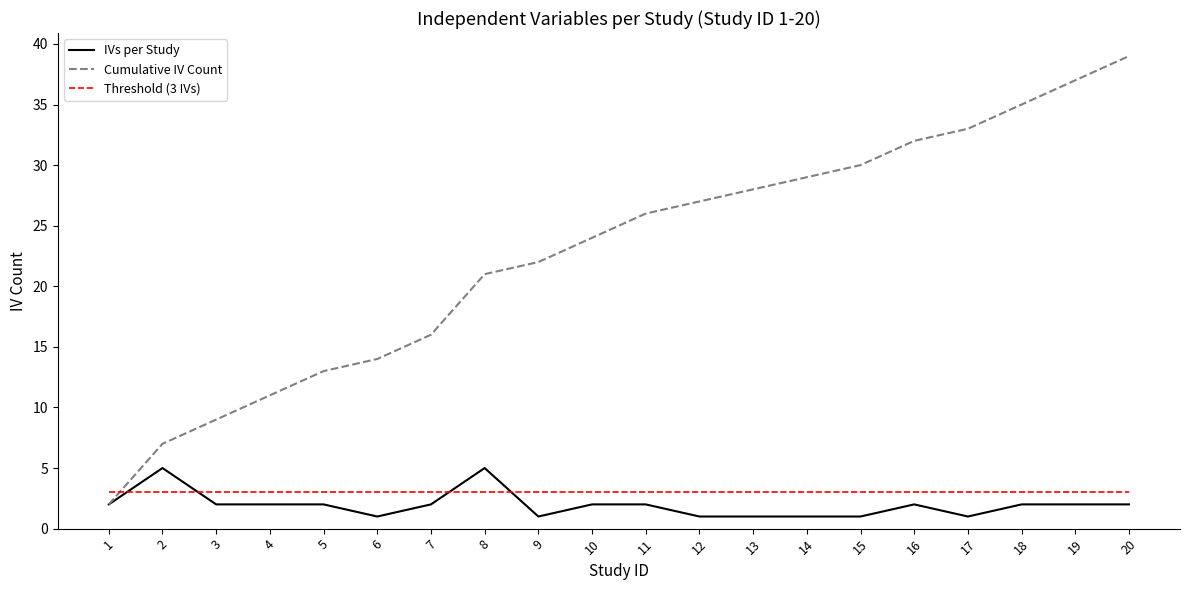

How many lines are shown in the chart?

3